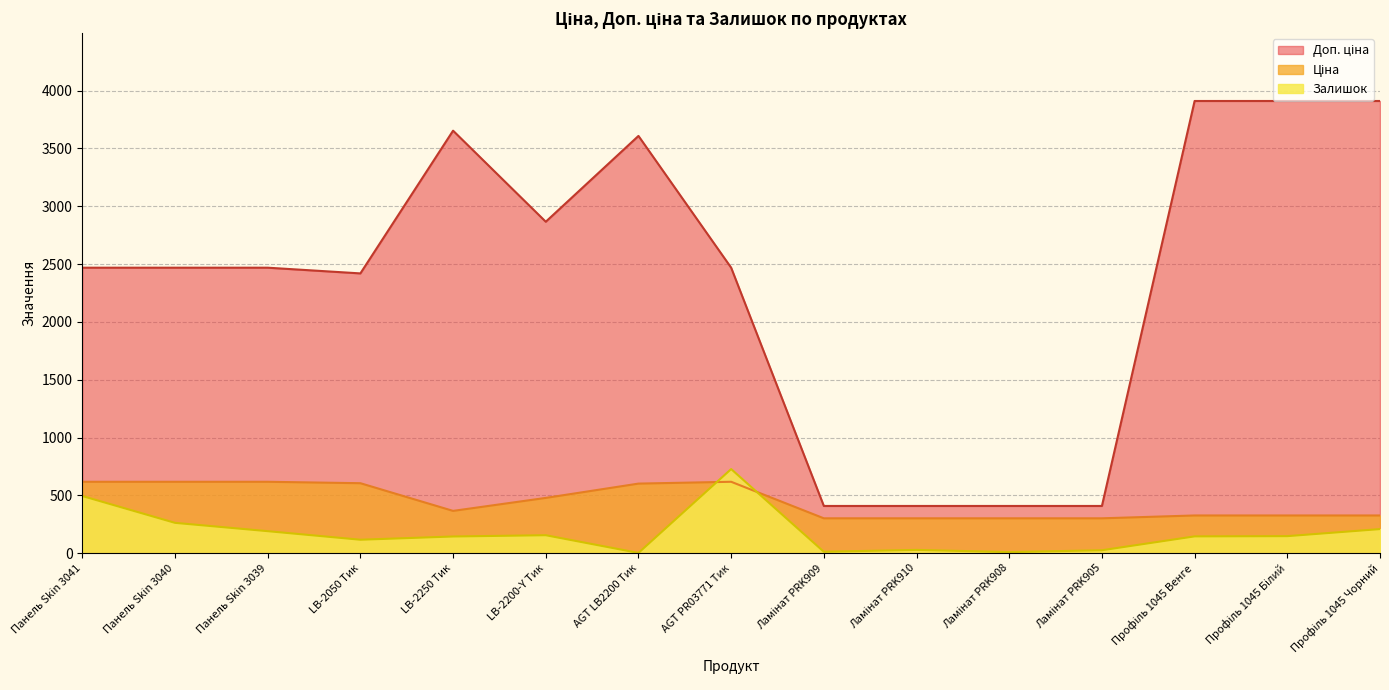

At which category does Доп. ціна reach its first local valley?

LB-2050 Тик